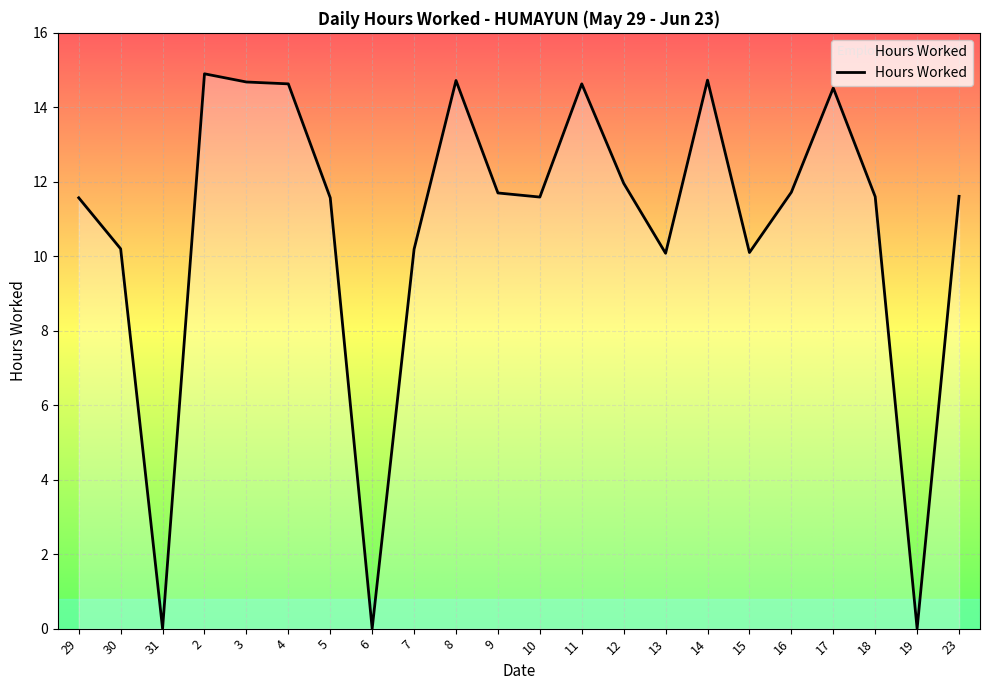

What position from the left is 3?

5